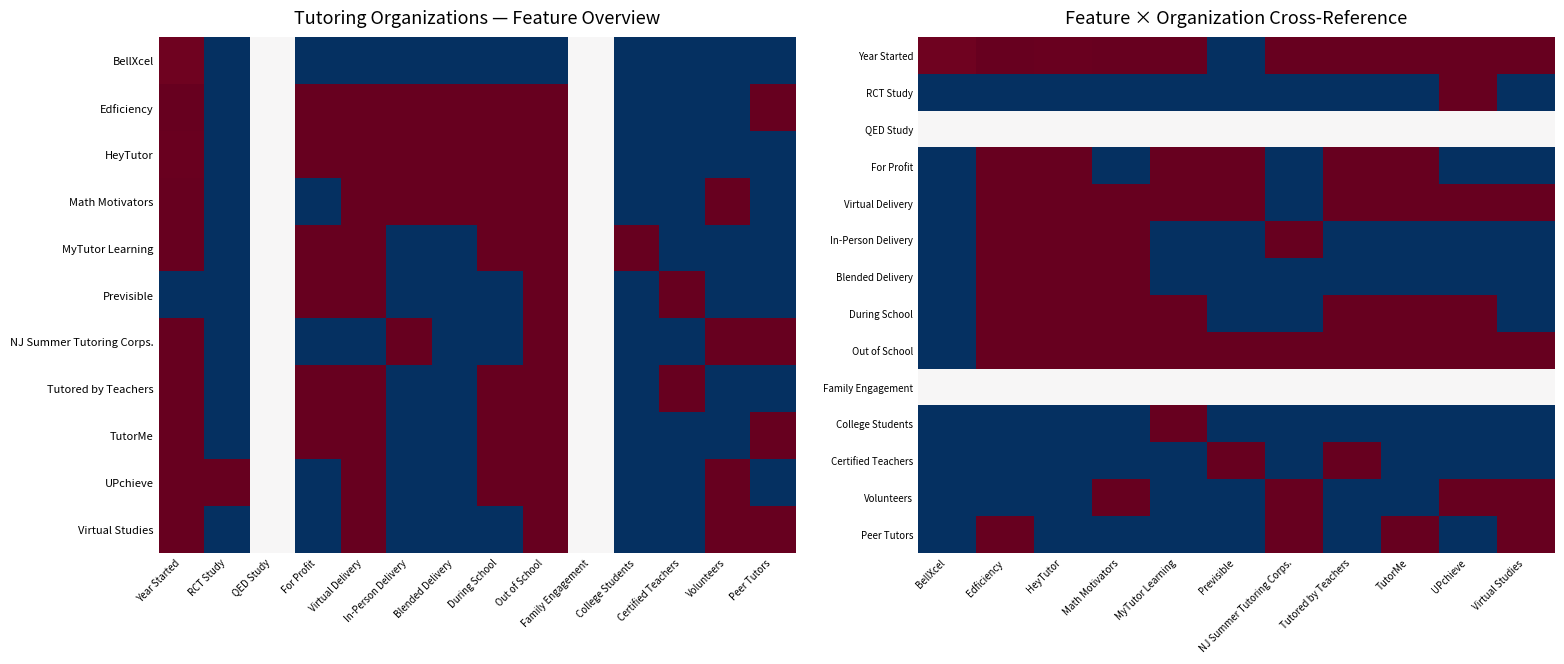

At which label is Year Started closest to 0?

Previsible